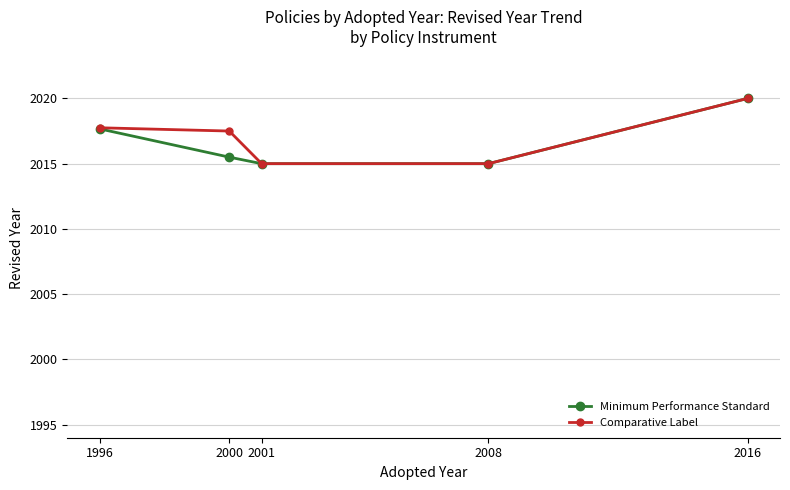

Reading right to left, transcribe all the data shown in this chart.

Minimum Performance Standard: 2020.0	2015.0	2015.0	2015.5	2017.7
Comparative Label: 2020.0	2015.0	2015.0	2017.5	2017.8